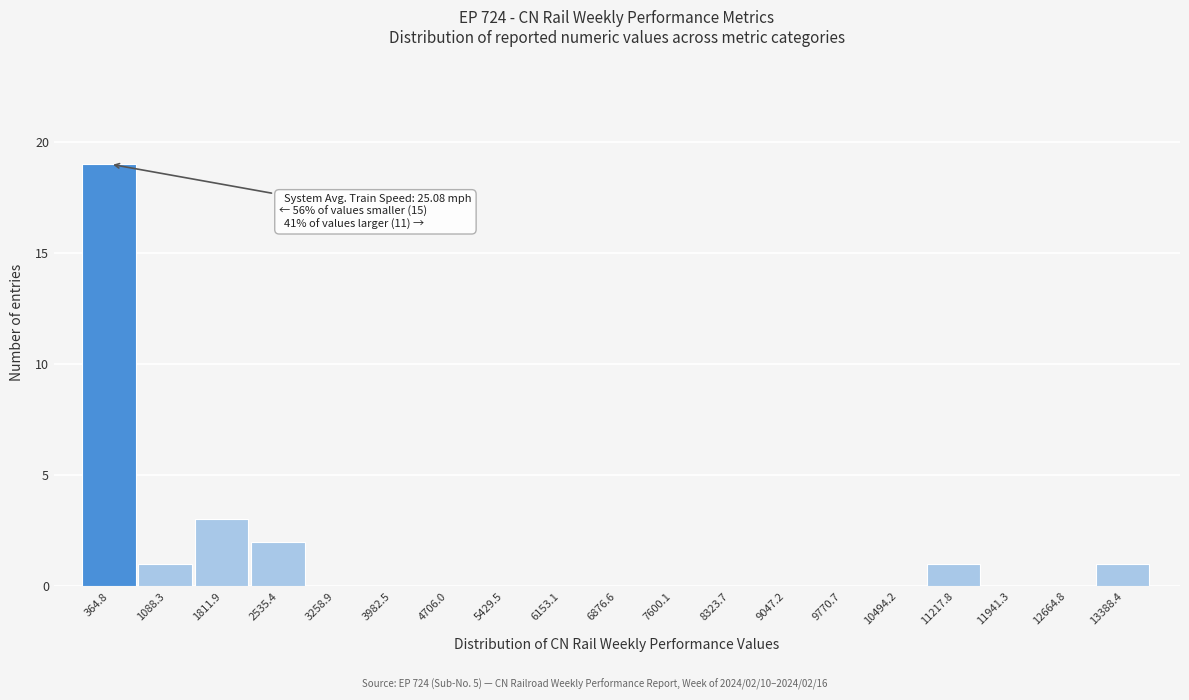

Which range on the x-axis has the tallest bar?

0 to 700